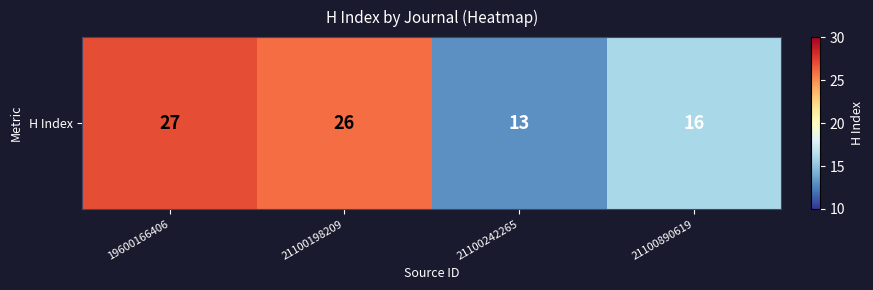

Which has a higher value, 21100890619 or 21100242265?

21100890619